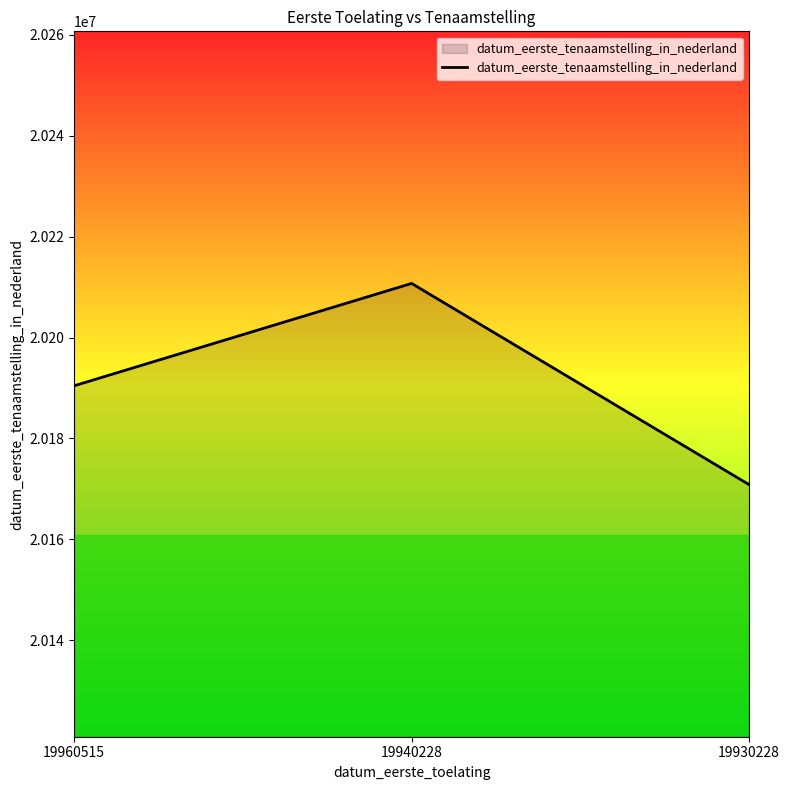

How many lines are shown in the chart?

1